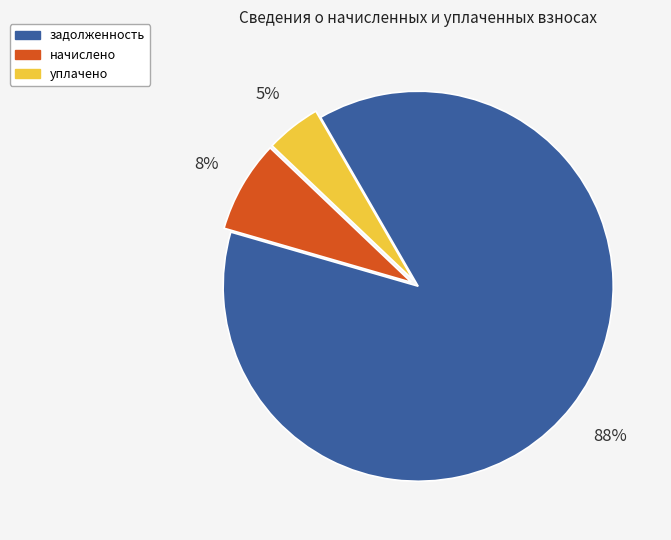

Does начислено account for over 50% of the chart?

No